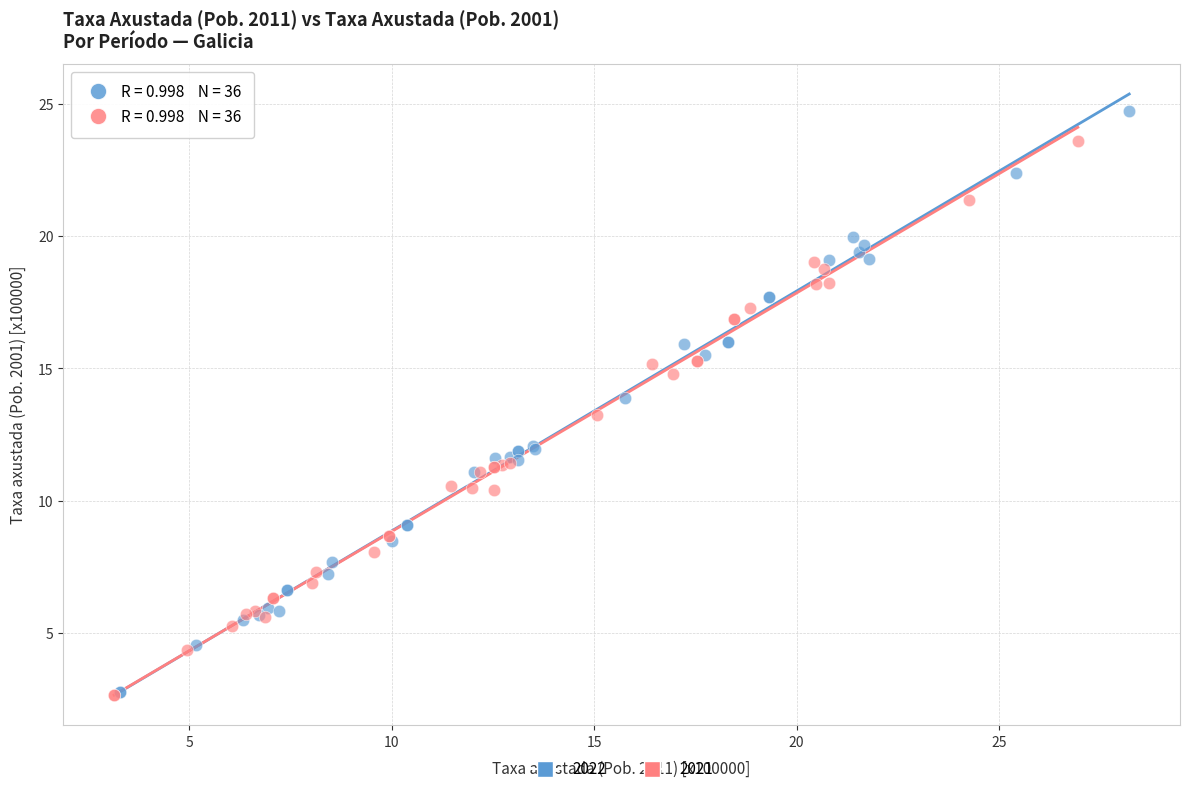

Which series reaches the maximum Y coordinate?

2022